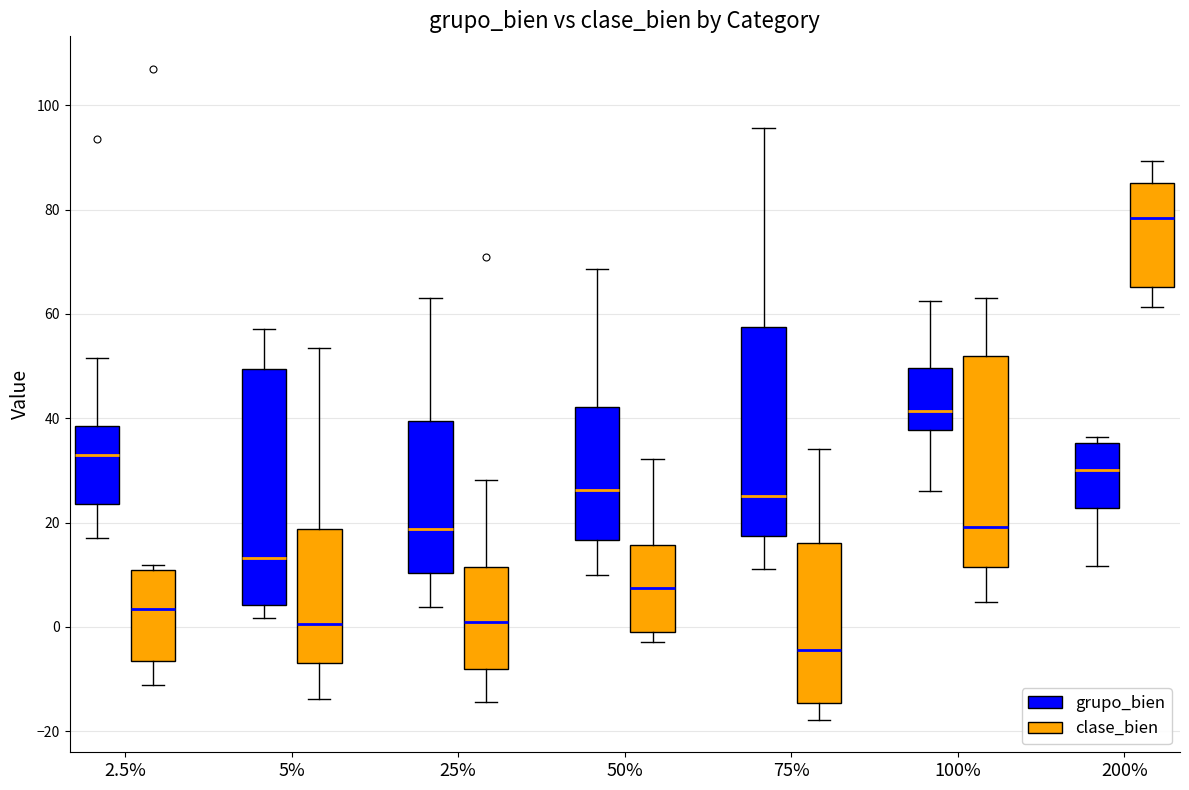

Reading left to right, transcribe this box plot: for each box, give where its median line is, the range the box spans, and where its two whiskers end, as read against the y-axis. The values are not printed on the chart, so give them approximately, as read against the axis.

2.5% (grupo_bien): median 32, box 24 to 38, whiskers 18 to 52
2.5% (clase_bien): median 4, box -6 to 10, whiskers -12 to 12
5% (grupo_bien): median 14, box 4 to 50, whiskers 2 to 58
5% (clase_bien): median 0, box -6 to 18, whiskers -14 to 54
25% (grupo_bien): median 18, box 10 to 40, whiskers 4 to 64
25% (clase_bien): median 0, box -8 to 12, whiskers -14 to 28
50% (grupo_bien): median 26, box 16 to 42, whiskers 10 to 68
50% (clase_bien): median 8, box 0 to 16, whiskers -2 to 32
75% (grupo_bien): median 26, box 18 to 58, whiskers 12 to 96
75% (clase_bien): median -4, box -14 to 16, whiskers -18 to 34
100% (grupo_bien): median 42, box 38 to 50, whiskers 26 to 62
100% (clase_bien): median 20, box 12 to 52, whiskers 4 to 64
200% (grupo_bien): median 30, box 22 to 36, whiskers 12 to 36 (just above the box's upper edge)
200% (clase_bien): median 78, box 66 to 86, whiskers 62 to 90